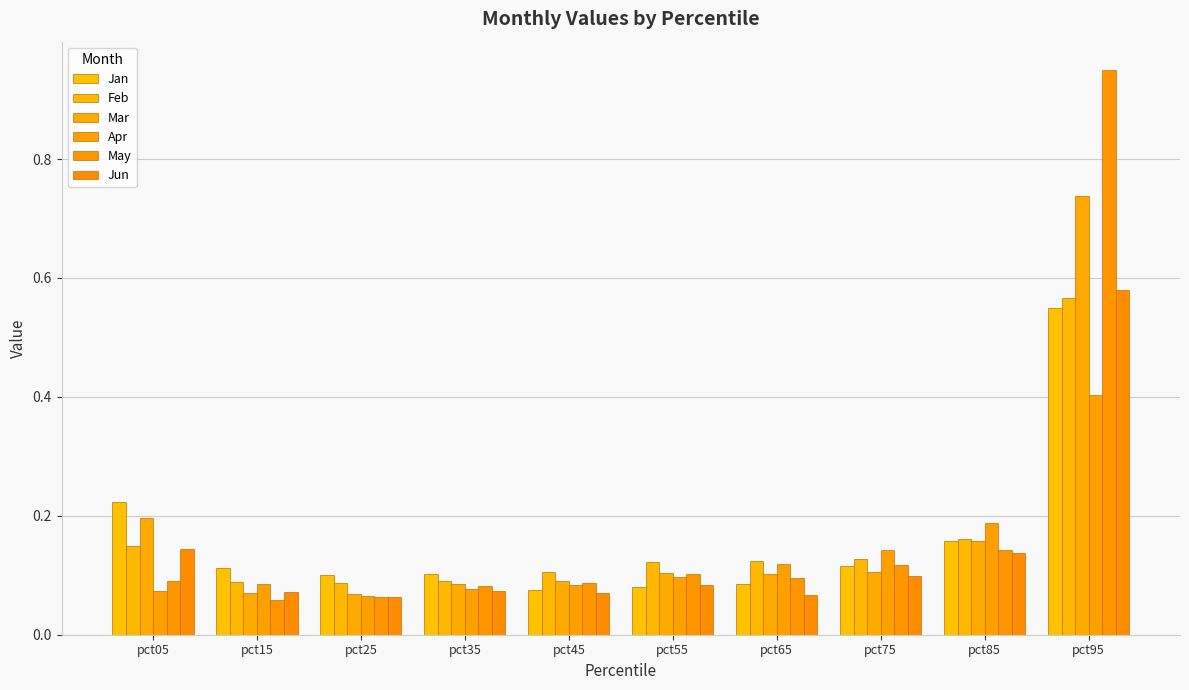

What is the lowest value of the Jun series?

0.1